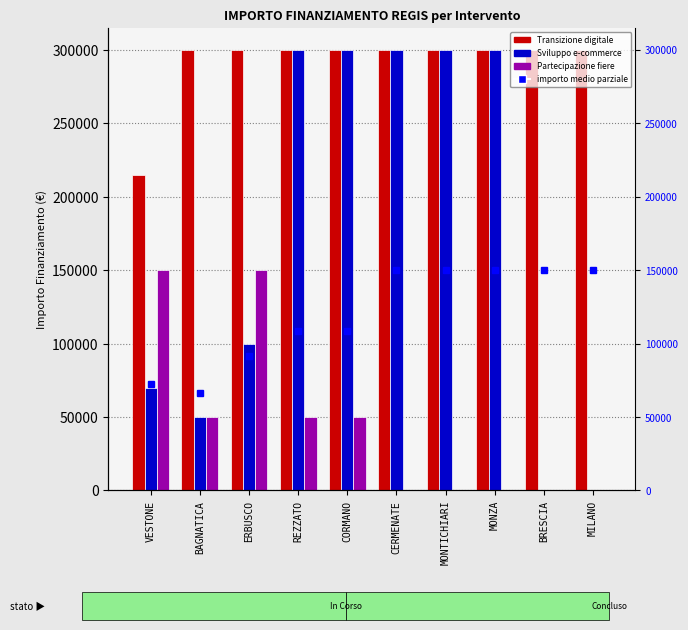

Where does the Partecipazione delle pmi a fiere series first go above 50000?

VESTONE